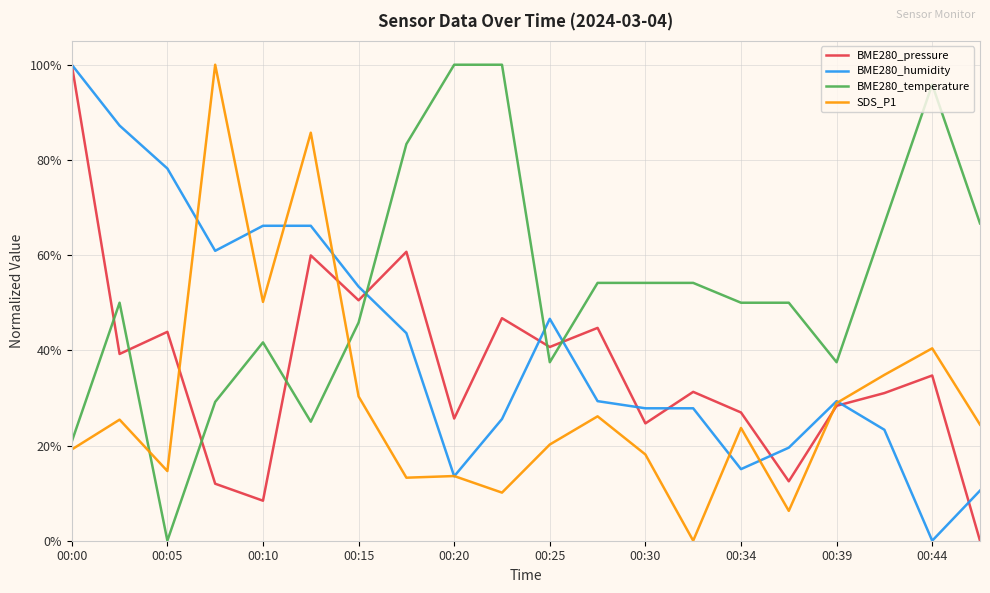

Which series has the largest total across all categories?

BME280_temperature